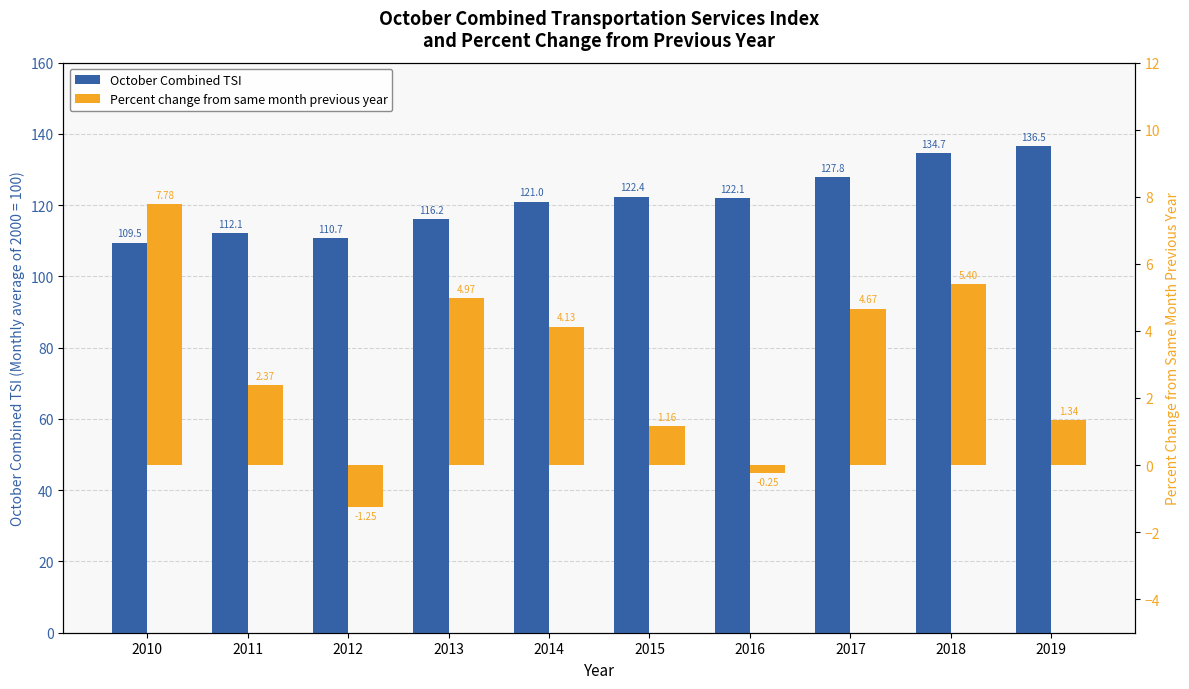

How many positive values does the Percent change from same month previous year series have?

8